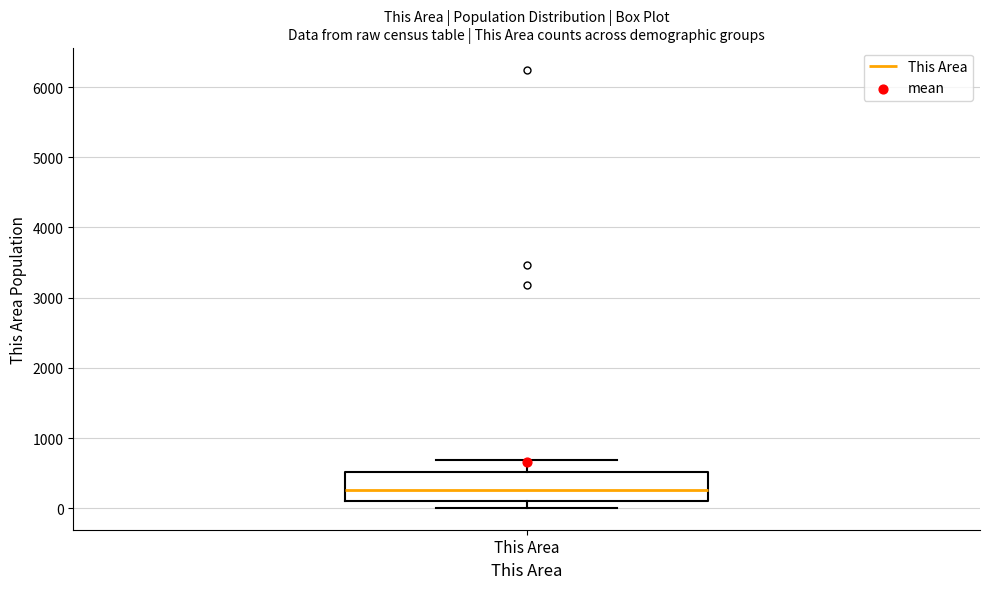

Where is the lower edge of the box for This Area on the y-axis? The values are not printed on the chart, so give them approximately, as read against the axis.

100